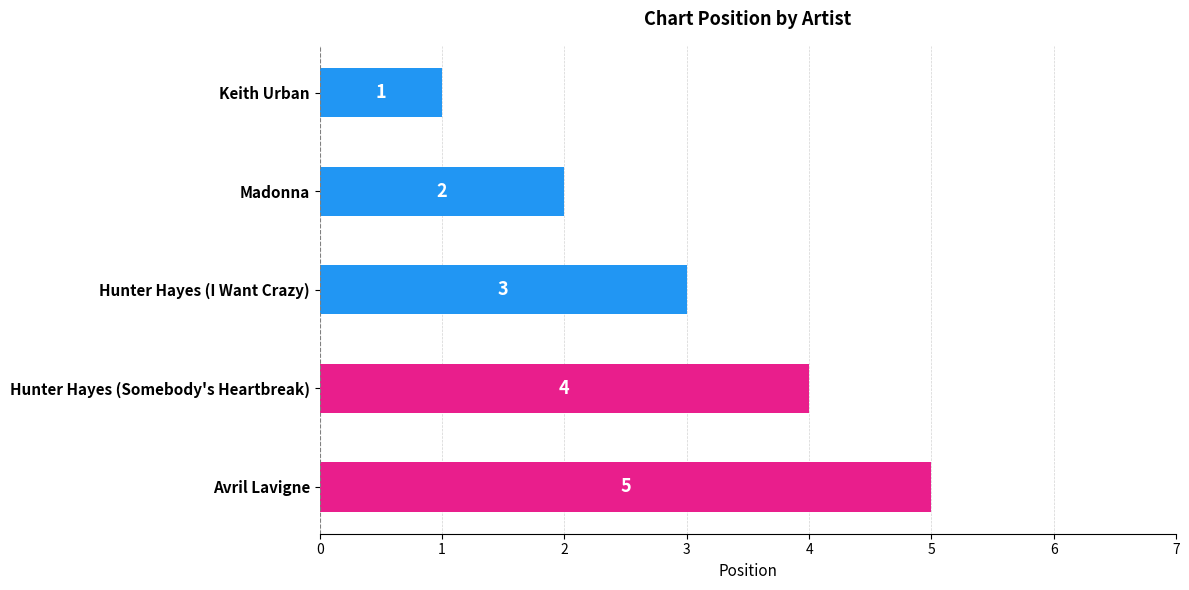

What is the greatest value displayed?

5